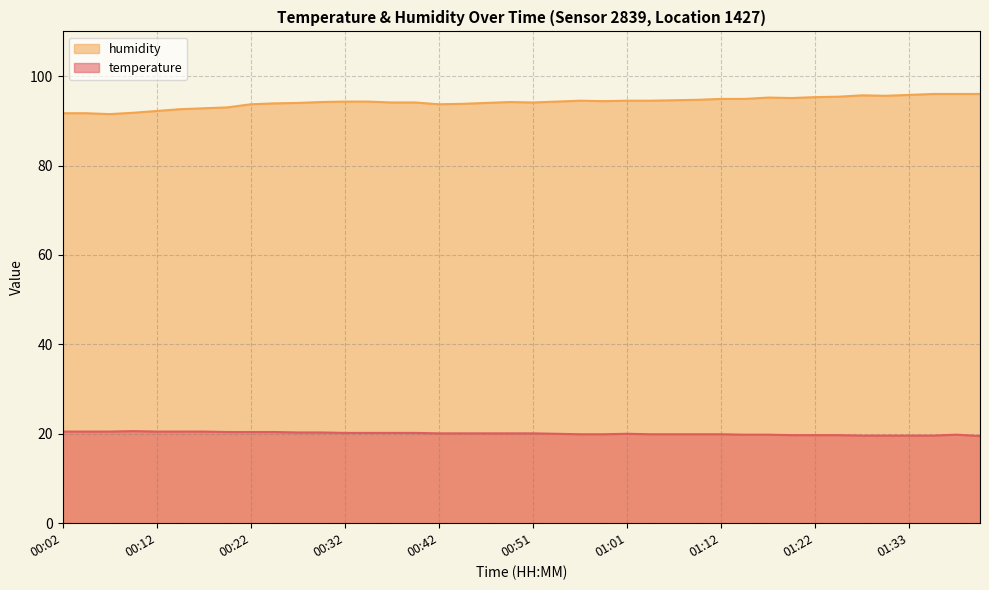

Reading right to left, transcribe all the data shown in this chart.

temperature: 01:40=19.5	01:38=19.8	01:35=19.6	01:33=19.6	01:30=19.6	01:27=19.6	01:25=19.7	01:22=19.7	01:19=19.7	01:17=19.8	01:14=19.8	01:12=19.9	01:09=19.9	01:06=19.9	01:04=19.9	01:01=20.0	00:59=19.9	00:56=19.9	00:54=20.0	00:51=20.1	00:49=20.1	00:47=20.1	00:44=20.1	00:42=20.1	00:39=20.2	00:37=20.2	00:34=20.2	00:32=20.2	00:29=20.3	00:27=20.3	00:24=20.4	00:22=20.4	00:19=20.4	00:17=20.5	00:14=20.5	00:12=20.5	00:09=20.6	00:07=20.5	00:04=20.5	00:02=20.5
humidity: 01:40=96.0	01:38=96.0	01:35=96.0	01:33=95.8	01:30=95.6	01:27=95.7	01:25=95.4	01:22=95.3	01:19=95.1	01:17=95.2	01:14=94.9	01:12=94.9	01:09=94.7	01:06=94.6	01:04=94.5	01:01=94.5	00:59=94.4	00:56=94.5	00:54=94.3	00:51=94.1	00:49=94.2	00:47=94.0	00:44=93.8	00:42=93.7	00:39=94.1	00:37=94.1	00:34=94.3	00:32=94.3	00:29=94.2	00:27=94.0	00:24=93.9	00:22=93.7	00:19=93.0	00:17=92.8	00:14=92.6	00:12=92.2	00:09=91.8	00:07=91.5	00:04=91.7	00:02=91.7